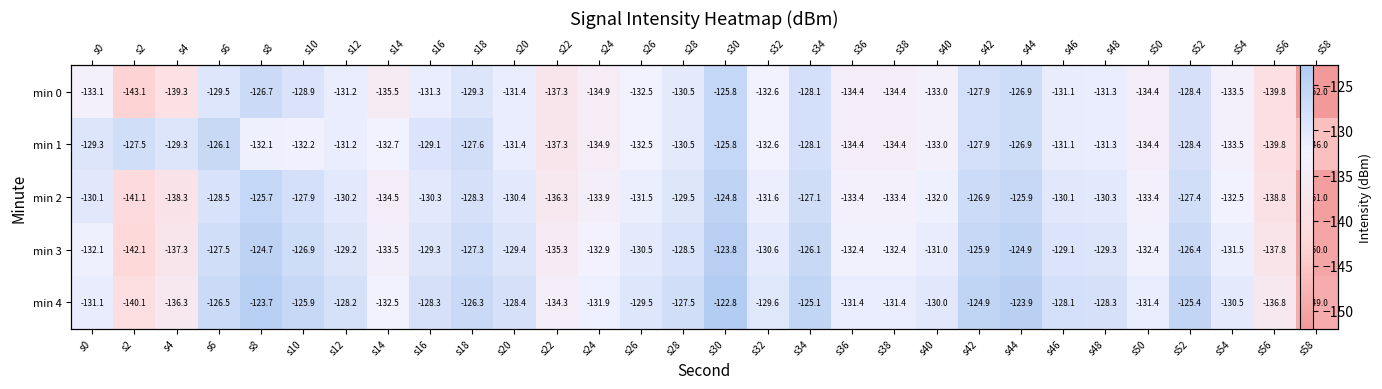

Rank the series at s26 from lowest to highest value.

min 0, min 1, min 2, min 3, min 4